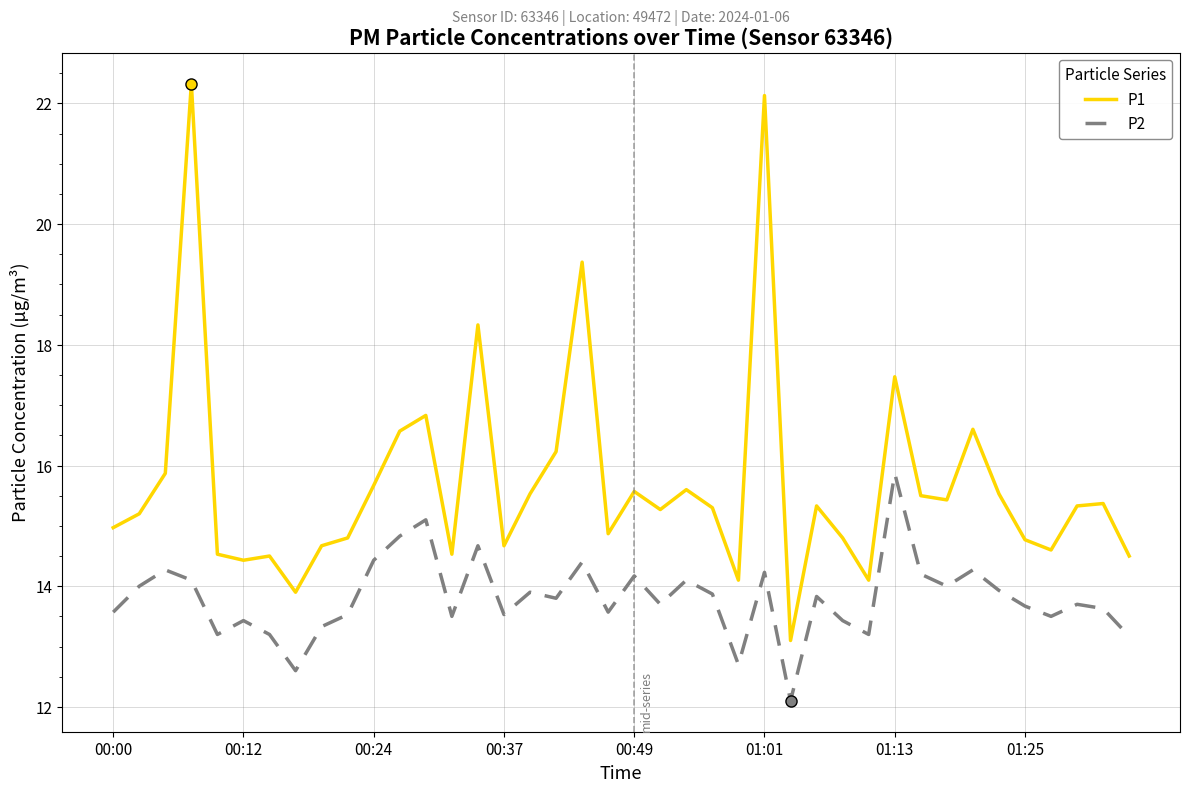

What are all the series names shown in the legend?

P1, P2